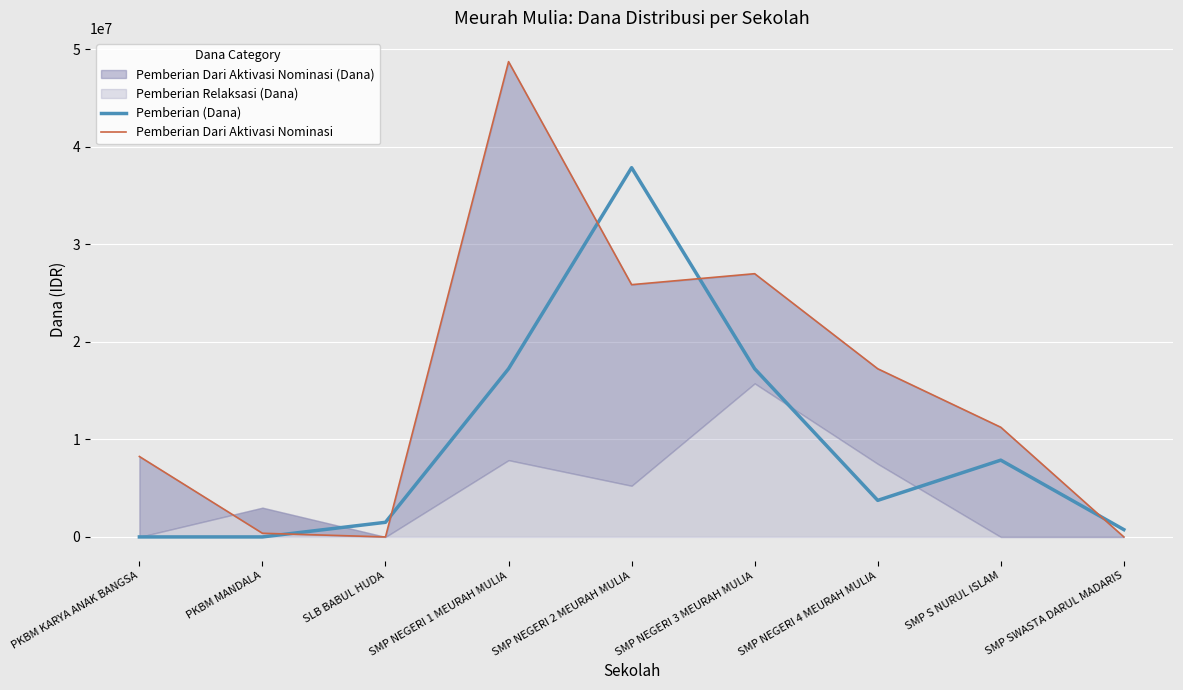

The value of Pemberian (Dana) at PKBM MANDALA is 0. True or false?

True